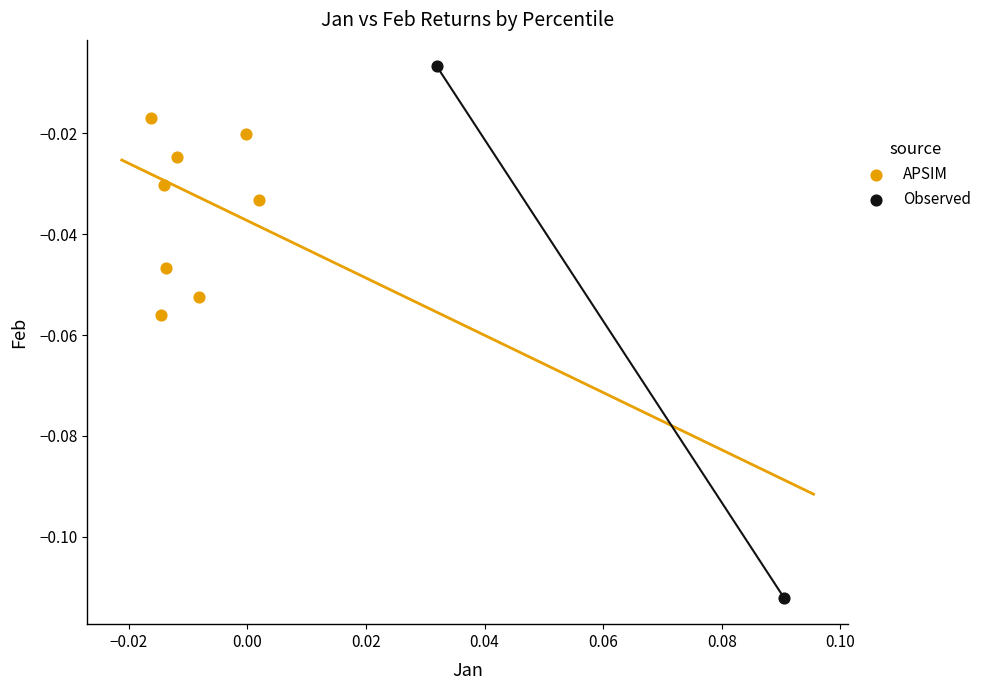

What are all the series names shown in the legend?

APSIM, Observed